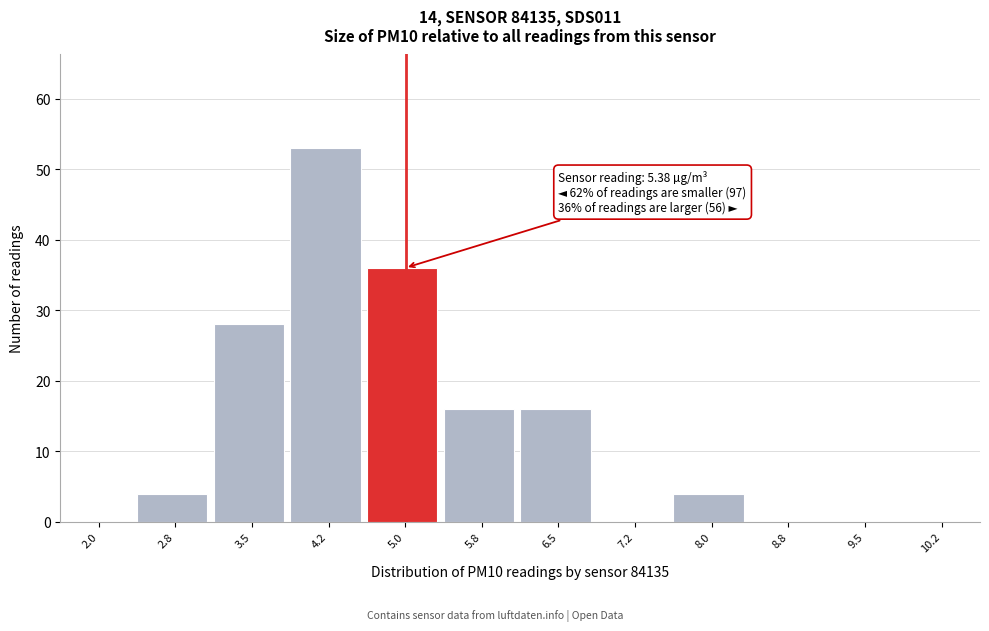

Reading left to right, what are all the values shown in this chart?

2.0=0	2.8=4	3.5=28	4.2=53	5.0=36	5.8=16	6.5=16	7.2=0	8.0=4	8.8=0	9.5=0	10.2=0